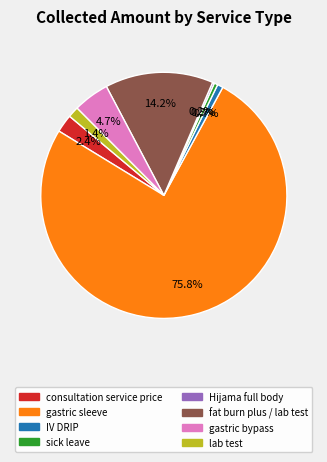

Is there a majority slice in this chart?

Yes